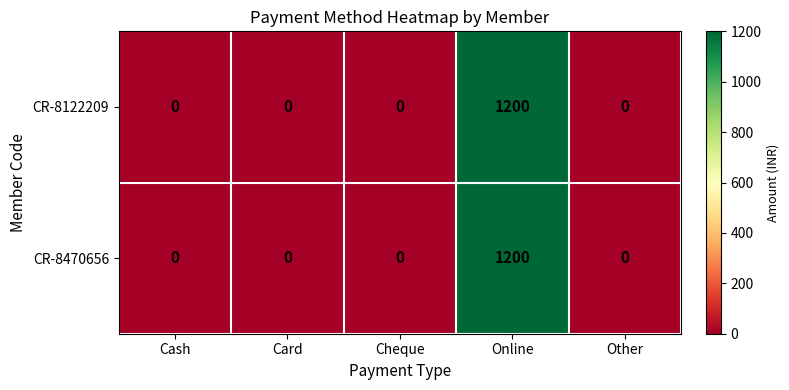

Count the number of data series in this chart.

2